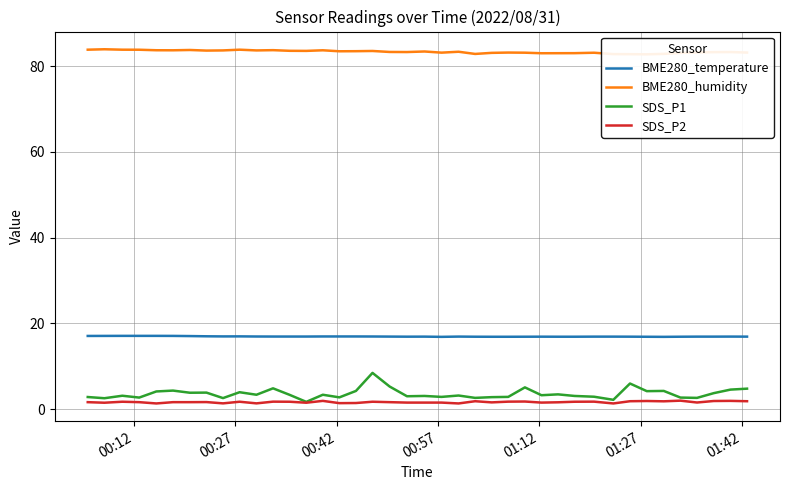

What is the lowest value of the BME280_humidity series?

82.8